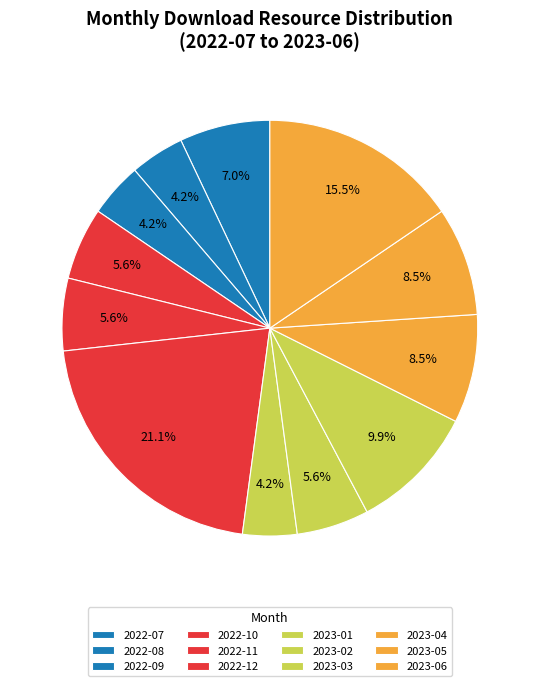

How many segments does this pie chart have?

12